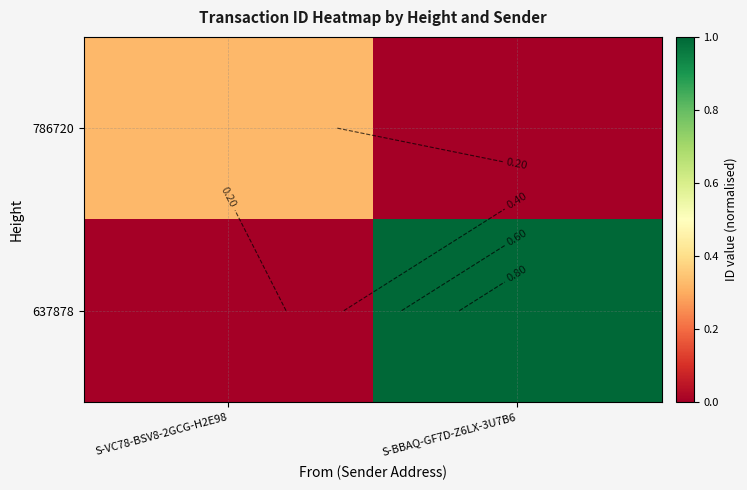

How many data points in 637878 are less than 1?

1